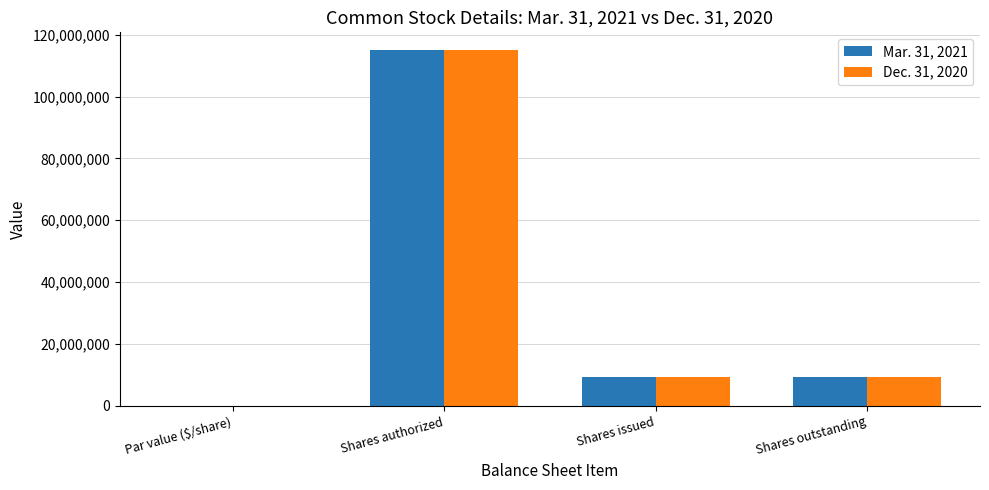

Does the chart contain stacked bars?

No